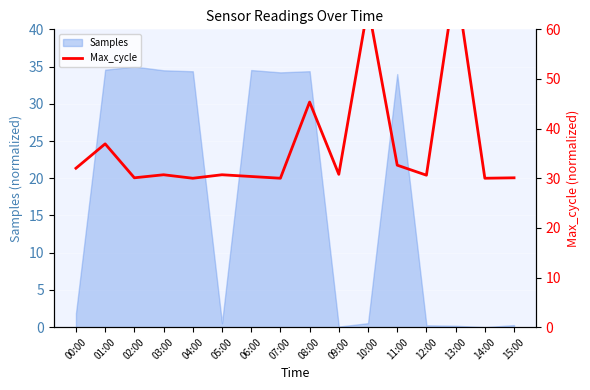

At which category does the data reach its first local peak?

01:00